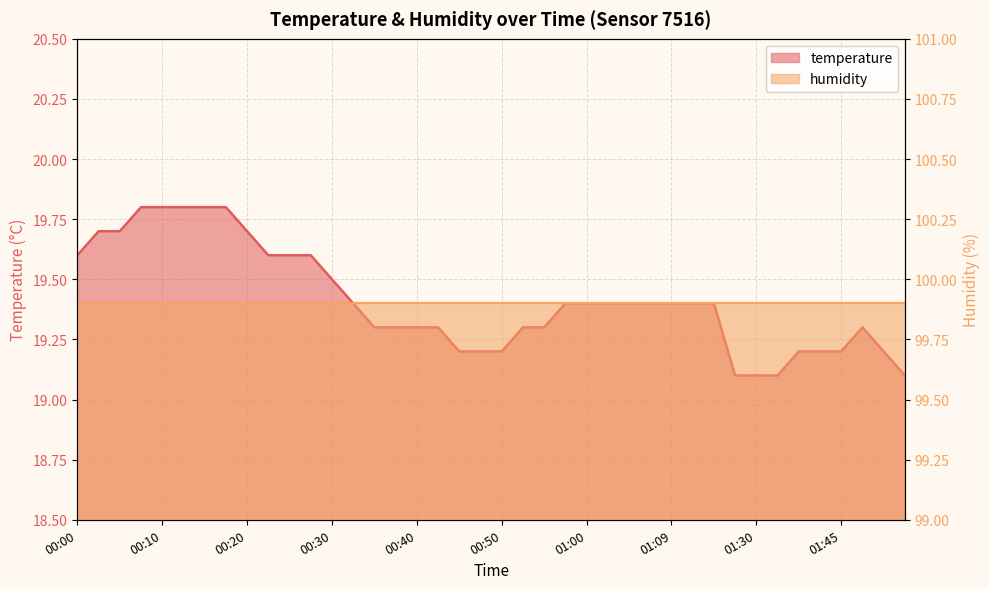

Reading right to left, list all the values displayed in this chart.

01:55=19.1	01:53=19.2	01:50=19.3	01:45=19.2	01:42=19.2	01:40=19.2	01:32=19.1	01:30=19.1	01:27=19.1	01:14=19.4	01:12=19.4	01:09=19.4	01:07=19.4	01:04=19.4	01:02=19.4	01:00=19.4	00:57=19.4	00:55=19.3	00:52=19.3	00:50=19.2	00:47=19.2	00:45=19.2	00:42=19.3	00:40=19.3	00:37=19.3	00:34=19.3	00:32=19.4	00:30=19.5	00:27=19.6	00:25=19.6	00:22=19.6	00:20=19.7	00:17=19.8	00:15=19.8	00:12=19.8	00:10=19.8	00:08=19.8	00:05=19.7	00:03=19.7	00:00=19.6